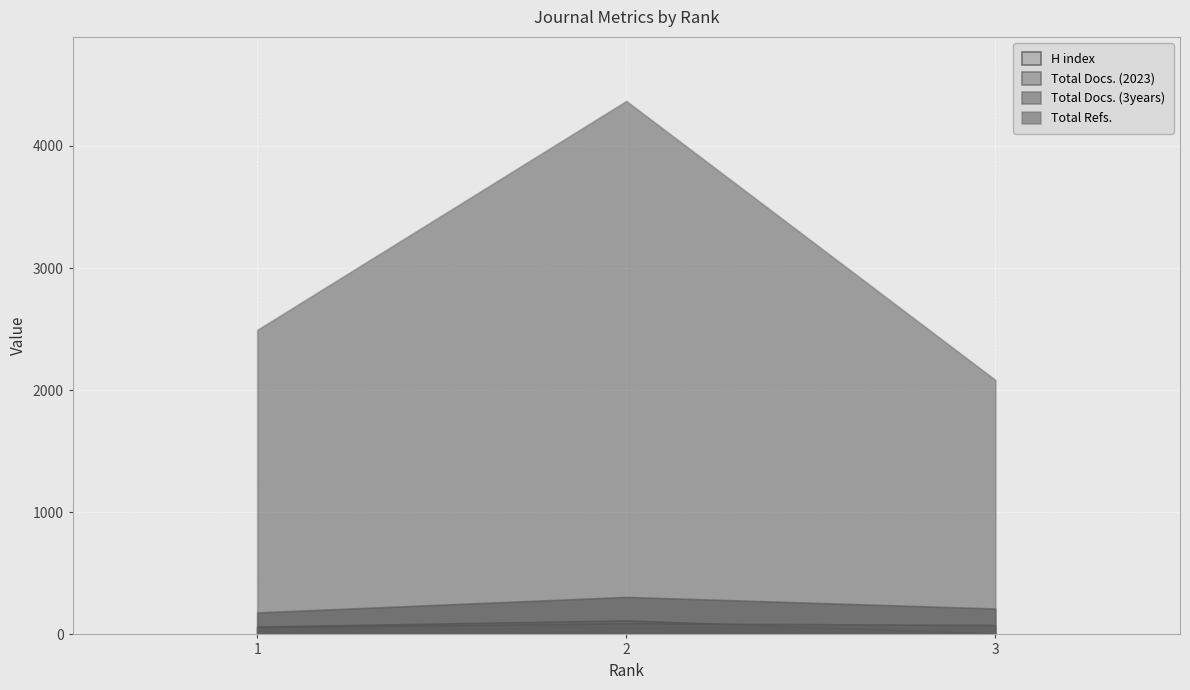

How many data points does each series have?

3